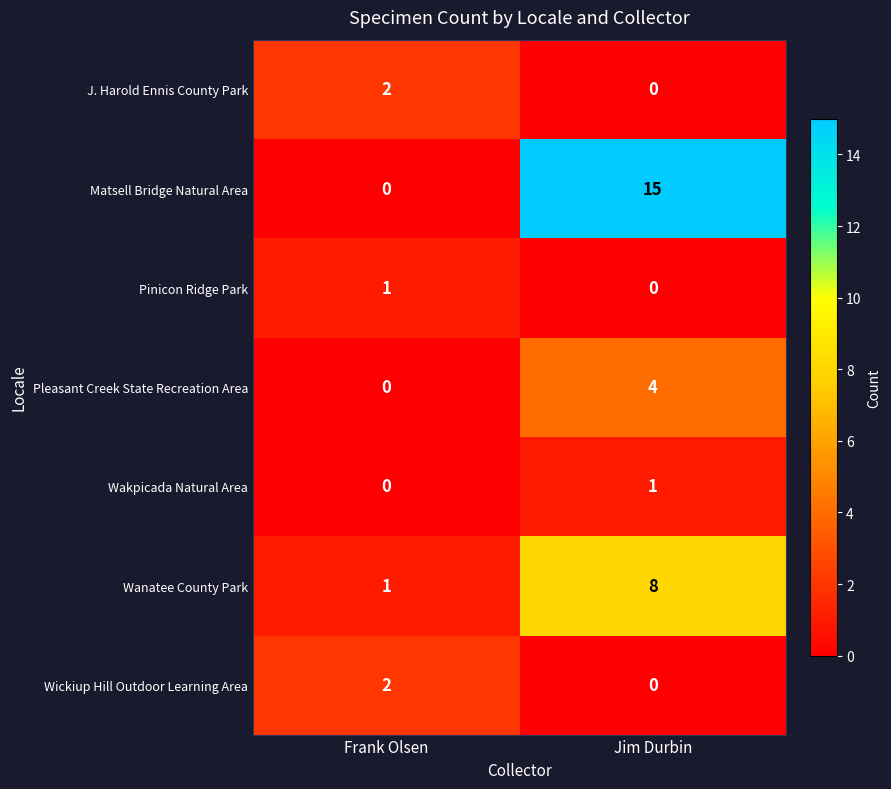

What is the maximum value for Matsell Bridge Natural Area?

15